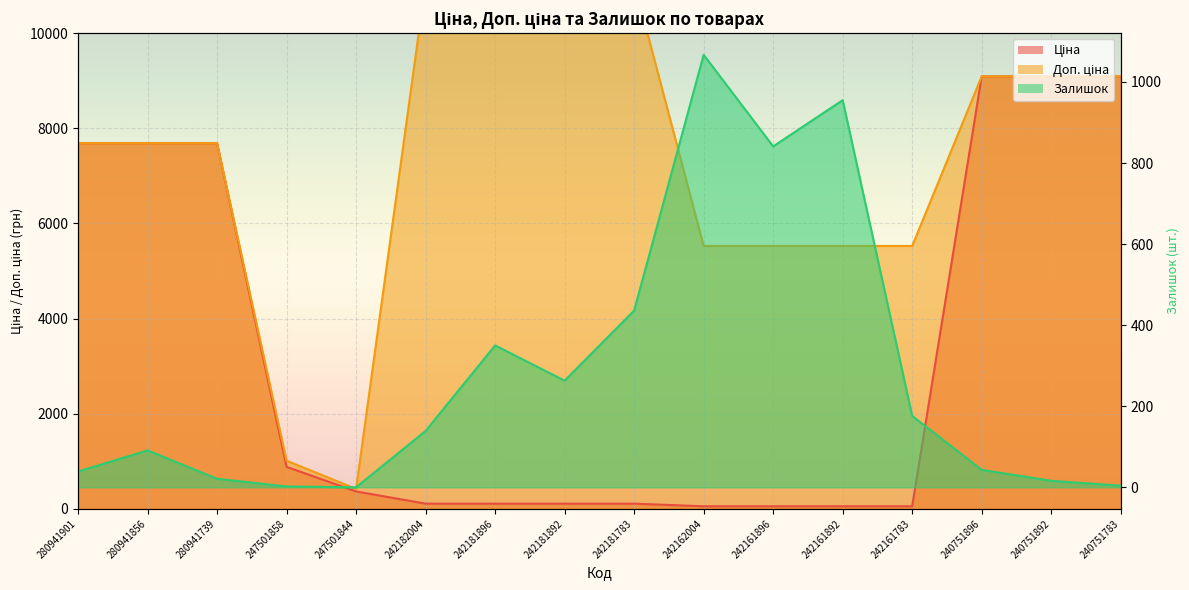

What is the value of the Доп. ціна point at the 5th from the left?

421.0